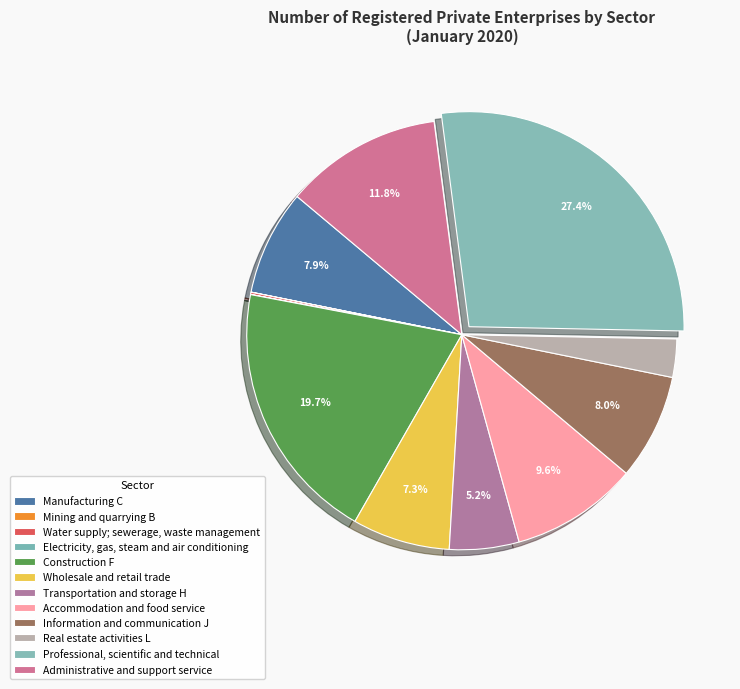

To the nearest percent, what is the difference between the Information and communication J and Transportation and storage H slice percentages?

3%